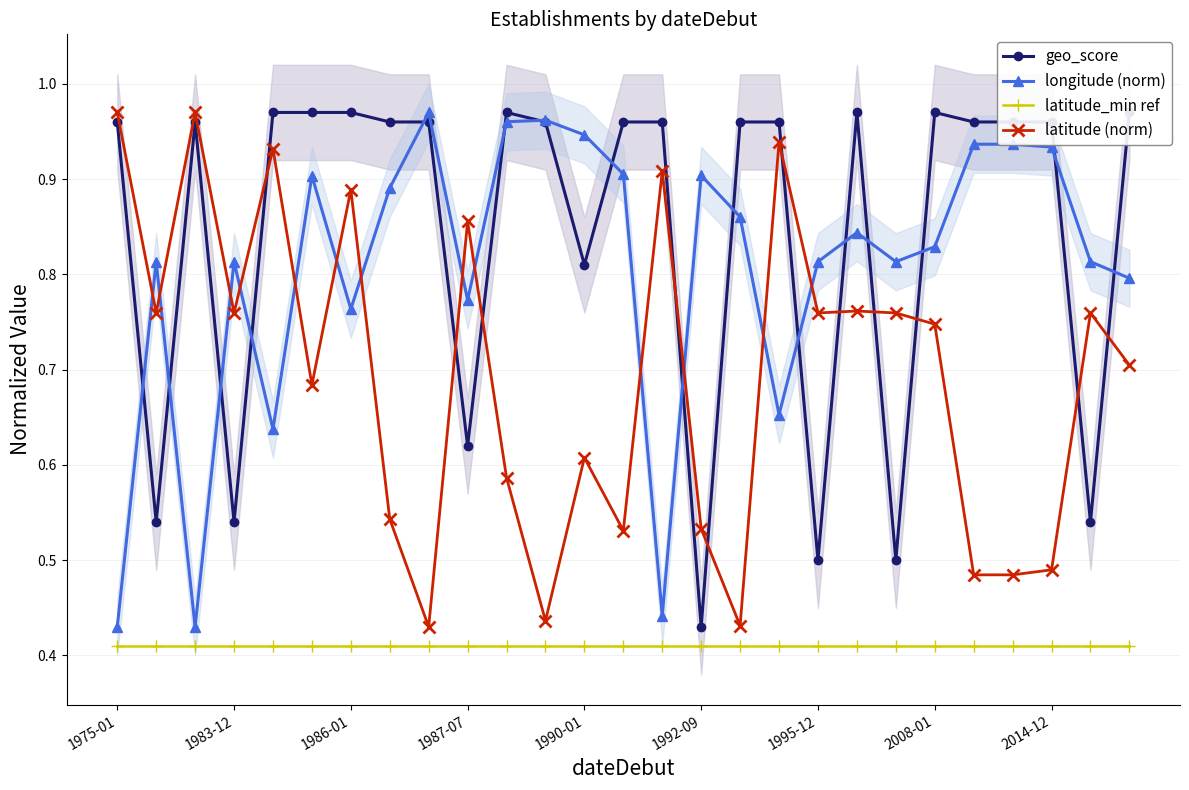

Is this an area chart (filled region under the line)?

No